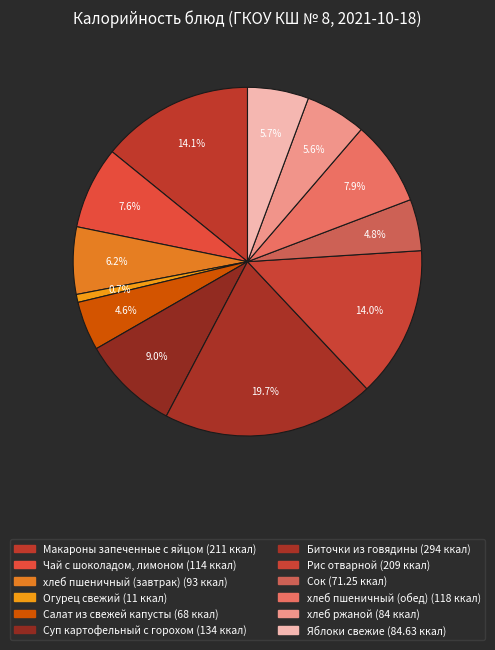

What is the smallest slice in the pie chart?

Огурец свежий